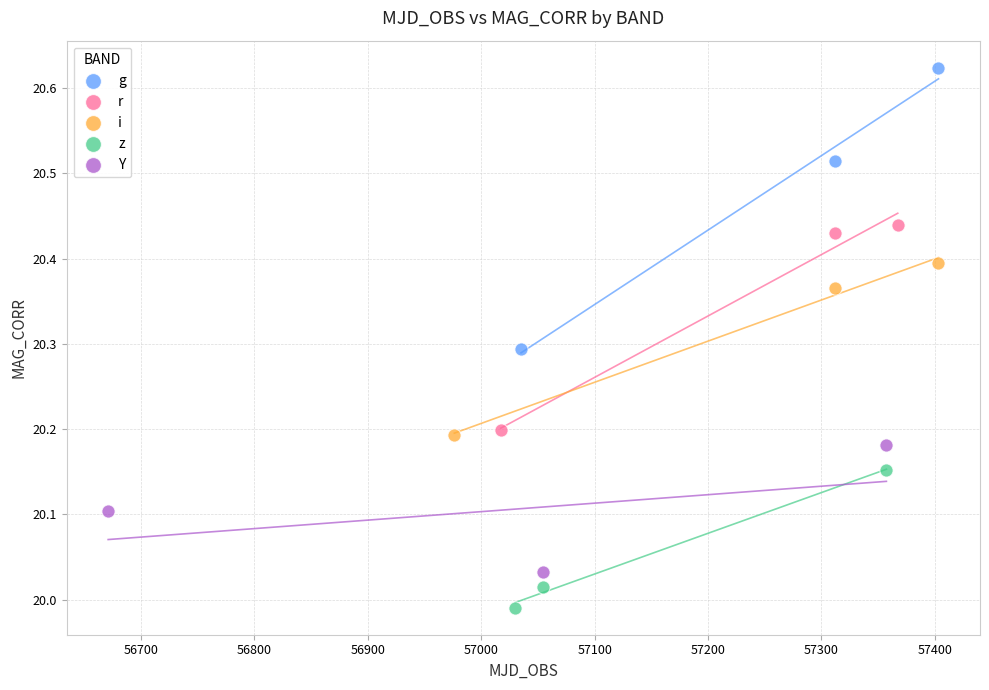

Which series contains the lowest Y value?

z